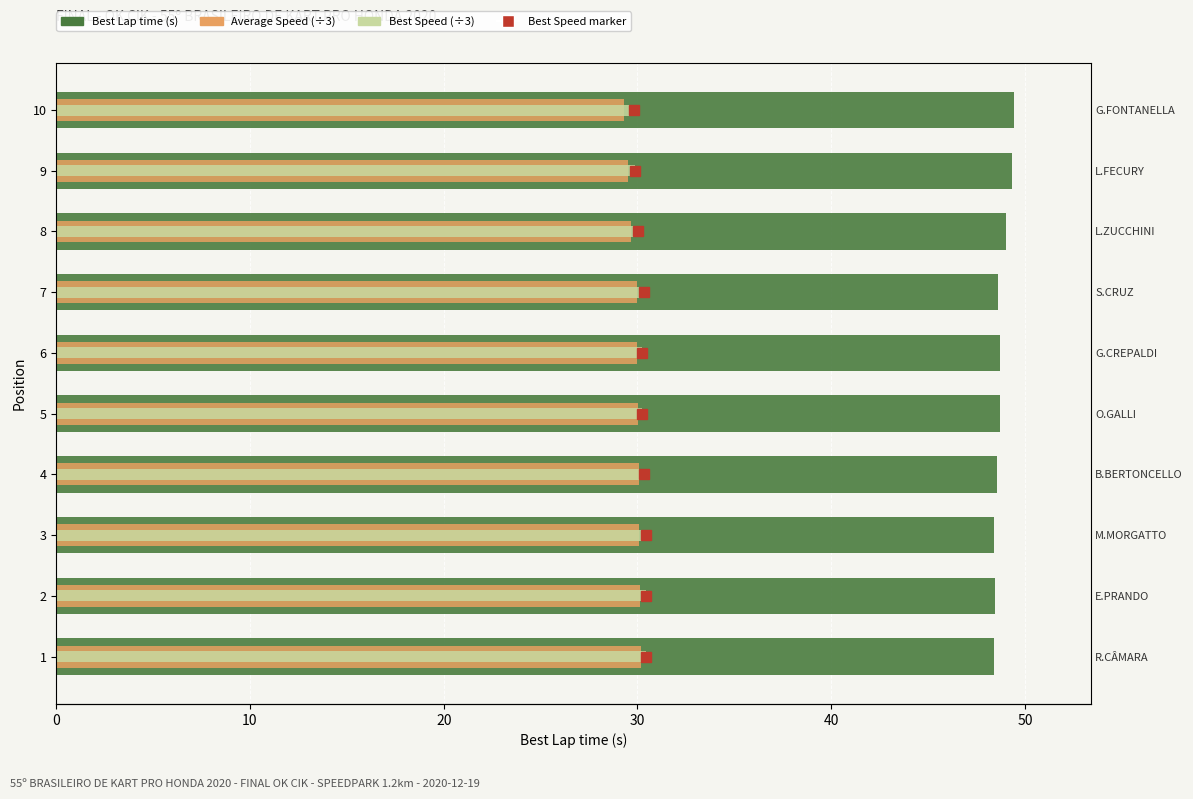

What is the lowest value of the Best Lap time series?

48.4